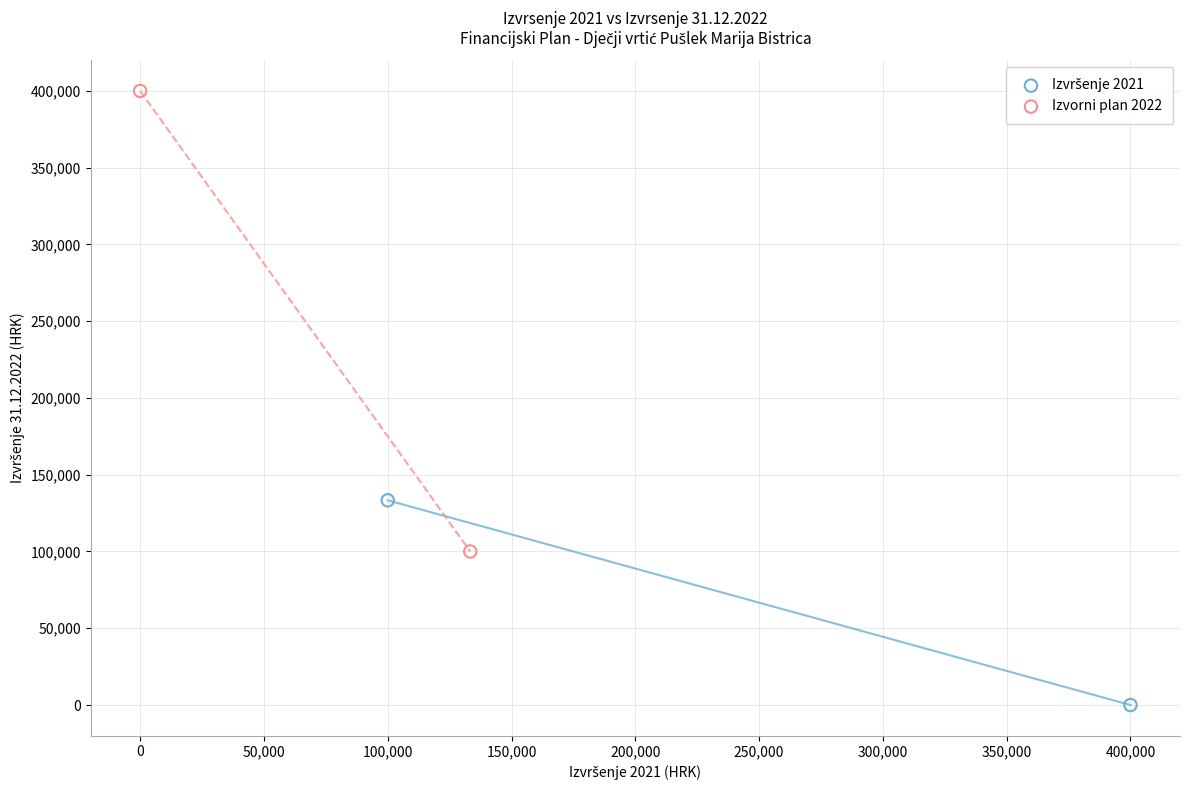

Which series contains the highest Y value?

Izvorni plan 2022